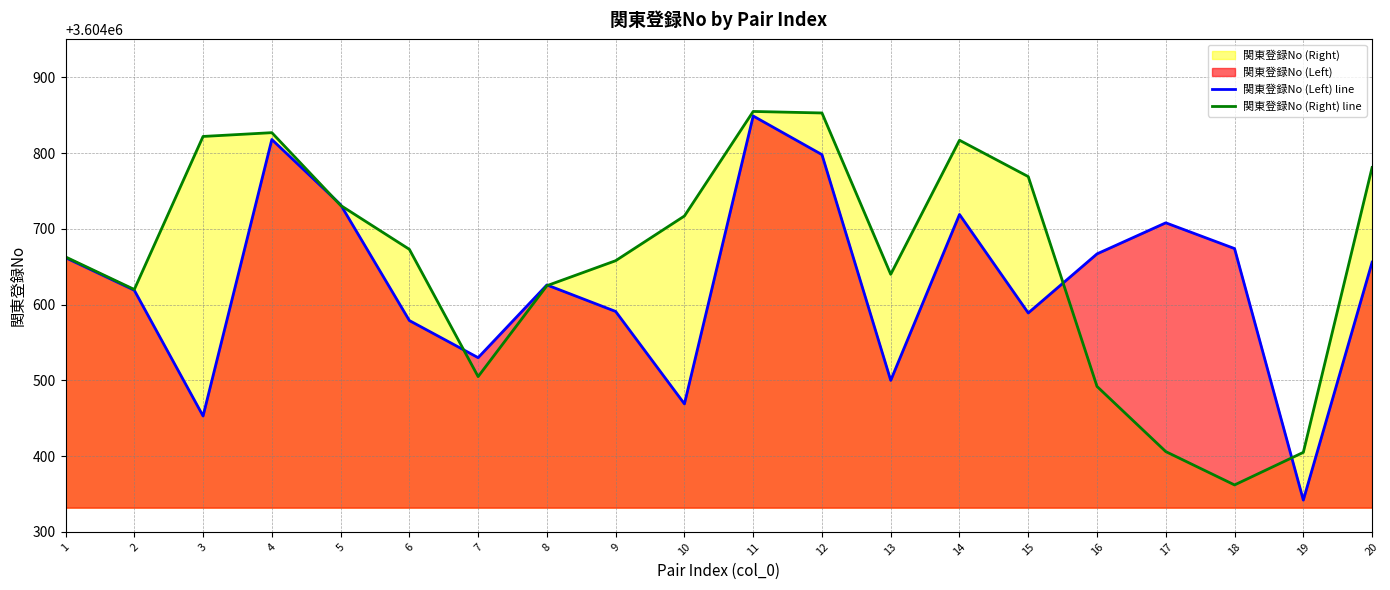

List the series in order of their peak value, lowest first.

関東登録No (Left) line, 関東登録No (Right) line